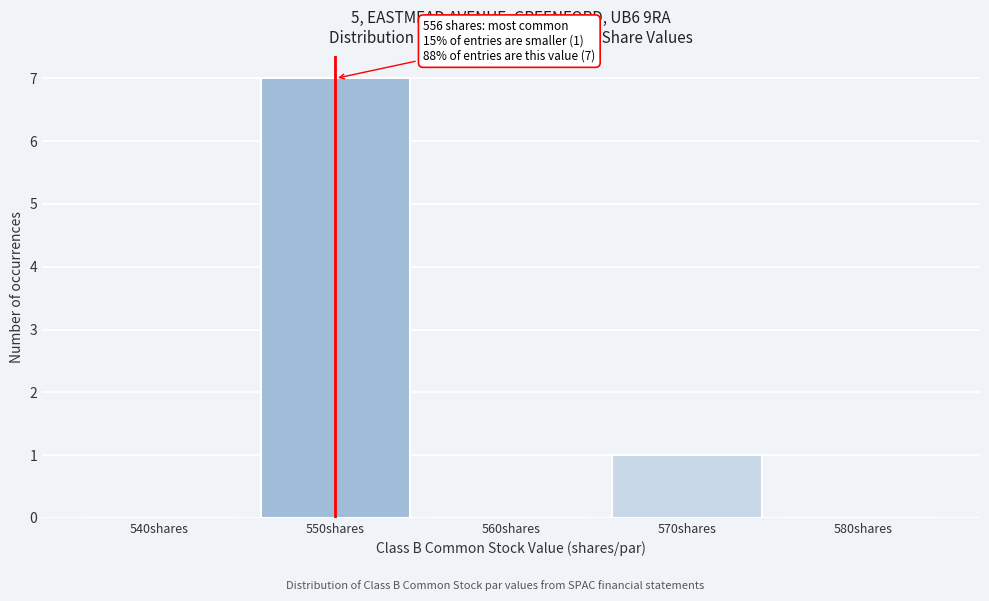

Reading left to right, list all the values displayed in this chart.

540shares=0	550shares=7	560shares=0	570shares=1	580shares=0